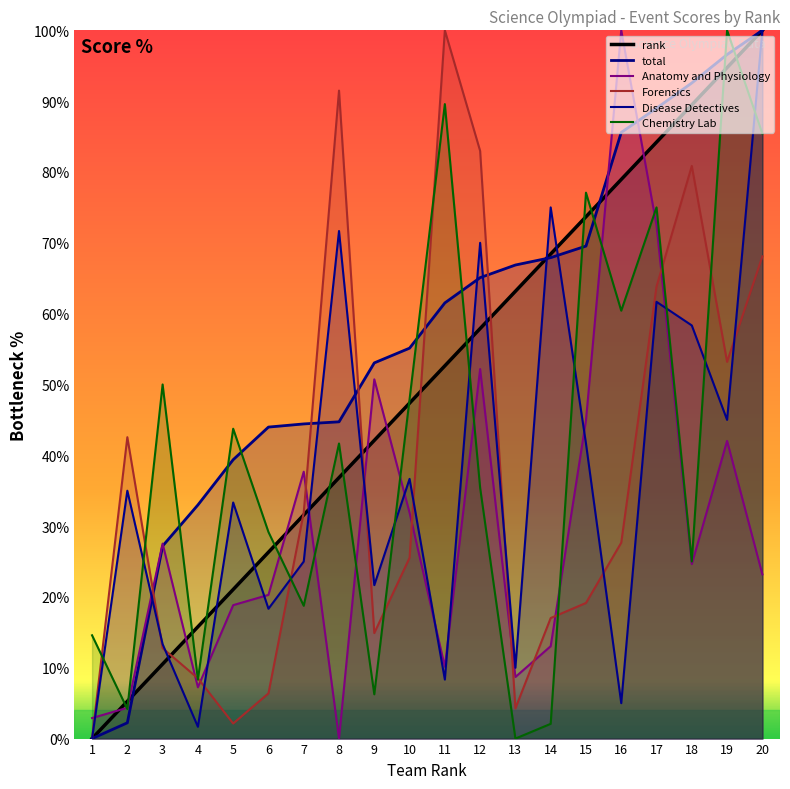

Which series has the largest total across all categories?

total